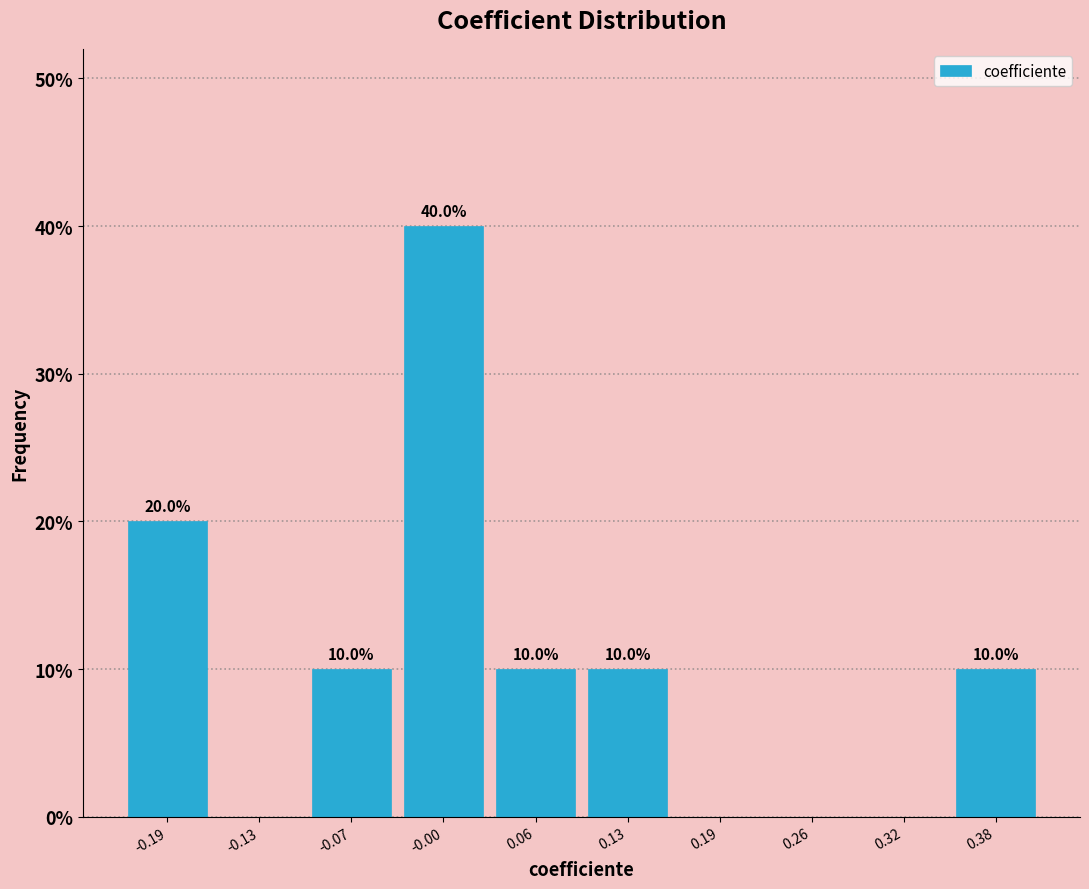

Which range on the x-axis has the tallest bar?

-0.03 to 0.03